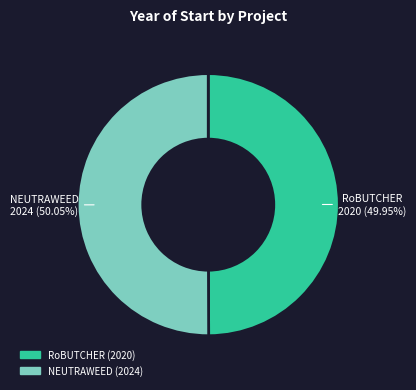

Is there any slice that represents more than half of the pie?

Yes